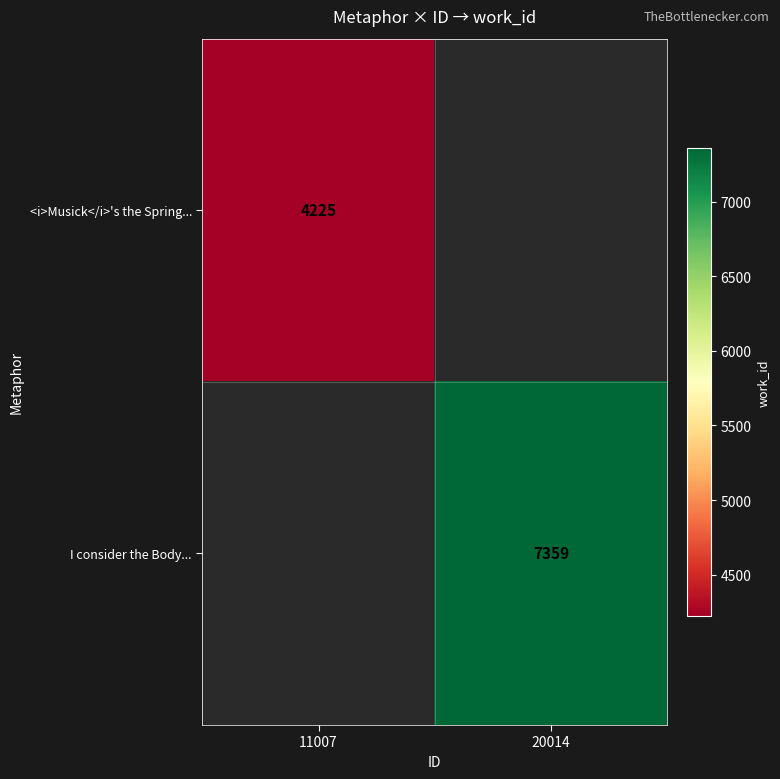

True or false: <i>Musick</i>'s the Spring... has a value of 909 at 11007.

False